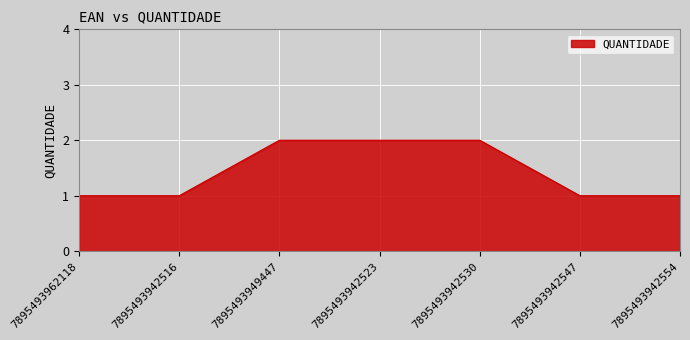

Reading left to right, list all the values displayed in this chart.

7895493962118=1	7895493942516=1	7895493949447=2	7895493942523=2	7895493942530=2	7895493942547=1	7895493942554=1